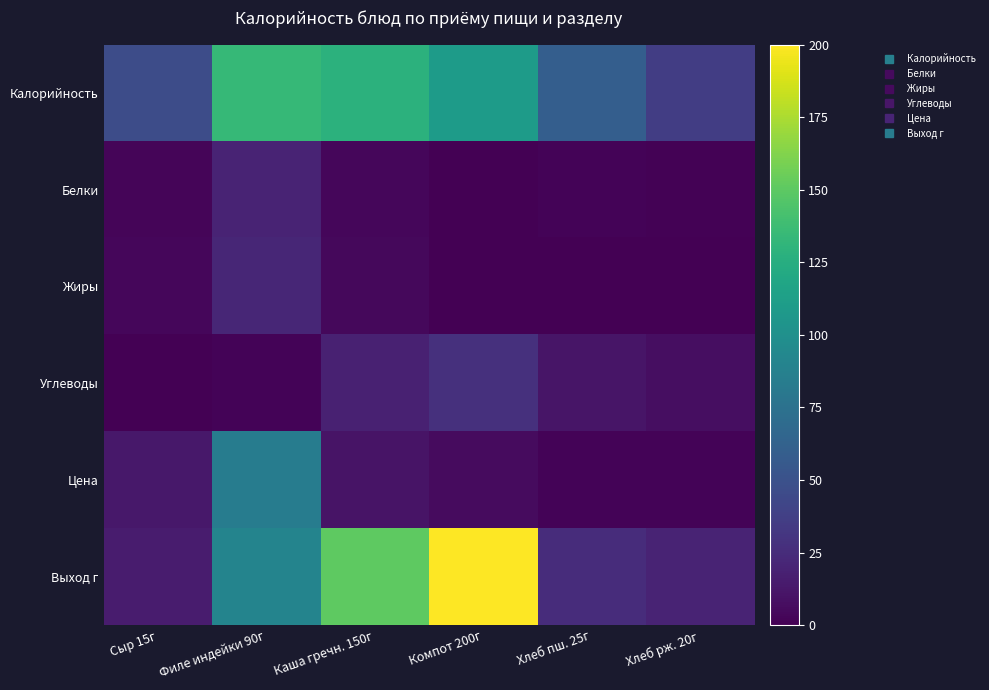

At how many categories does at least one series exceed 77?

3